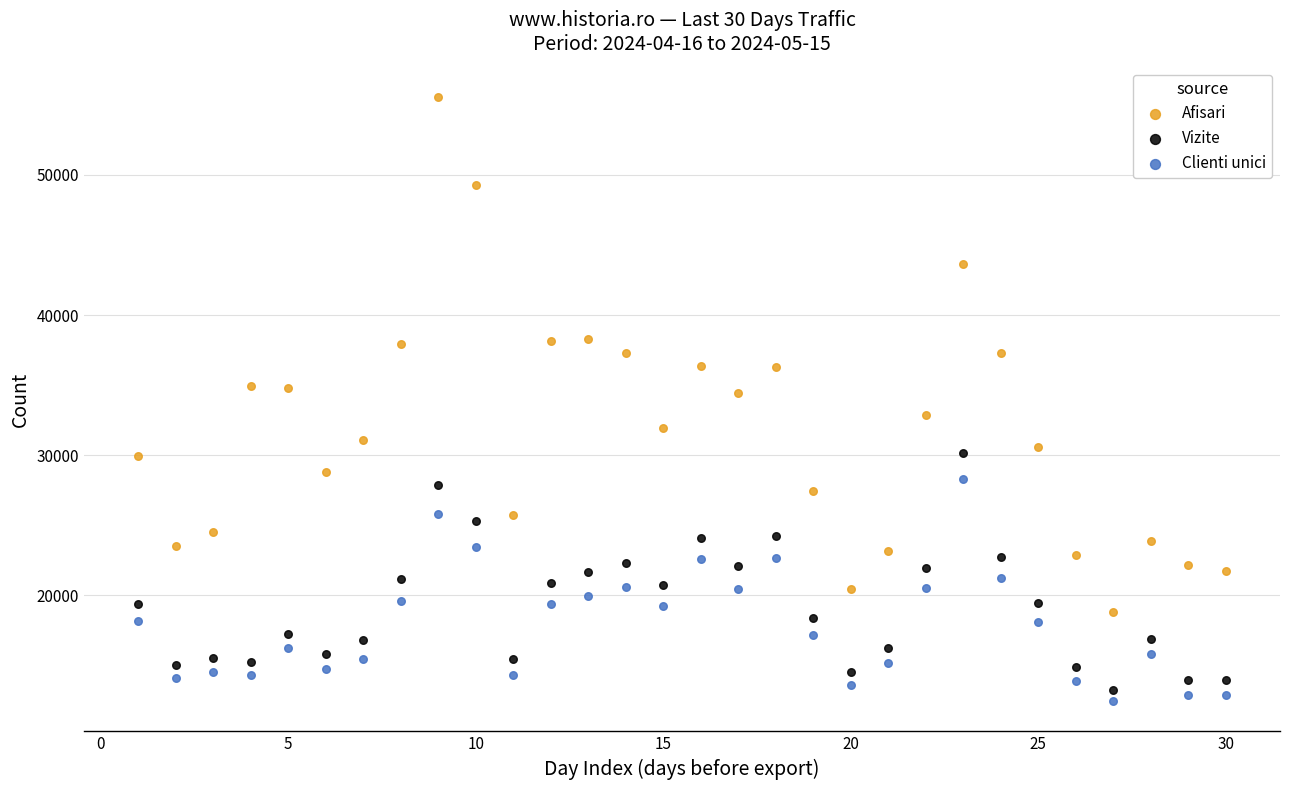

Across all data points, what is the range of X values (max minus min)?

29